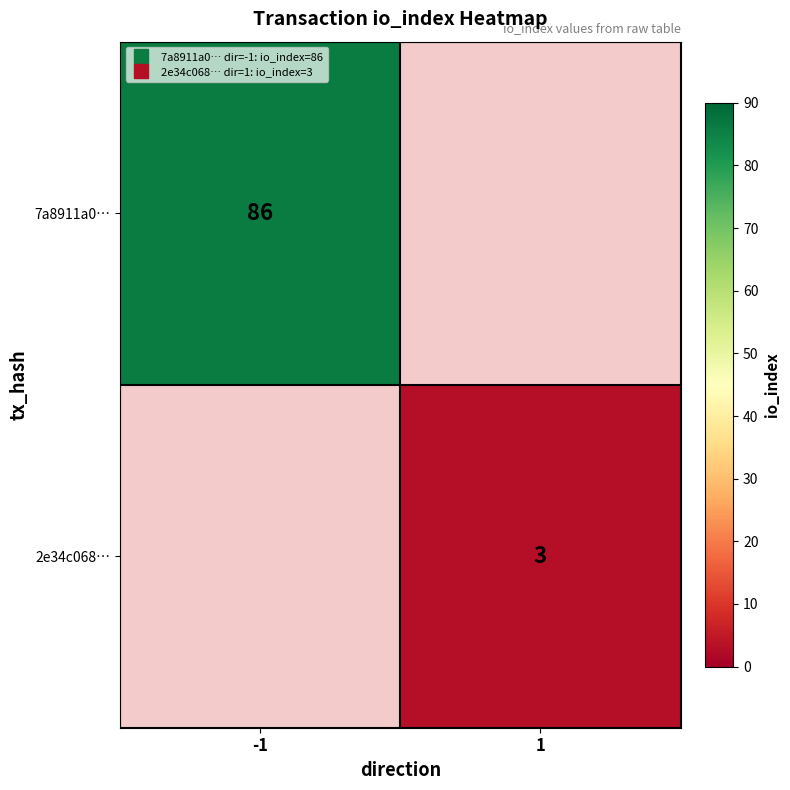

How many positive values does the 7a8911a0… series have?

1